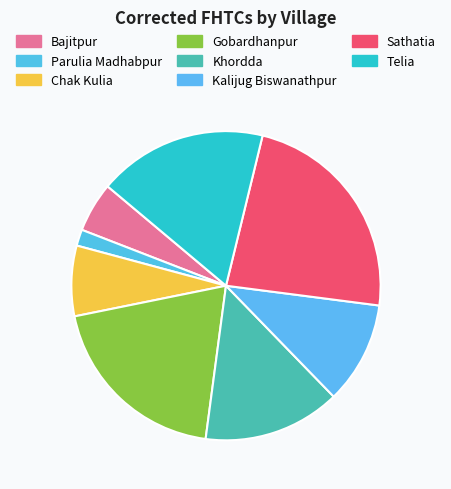

True or false: Sathatia accounts for 18% of the total.

False